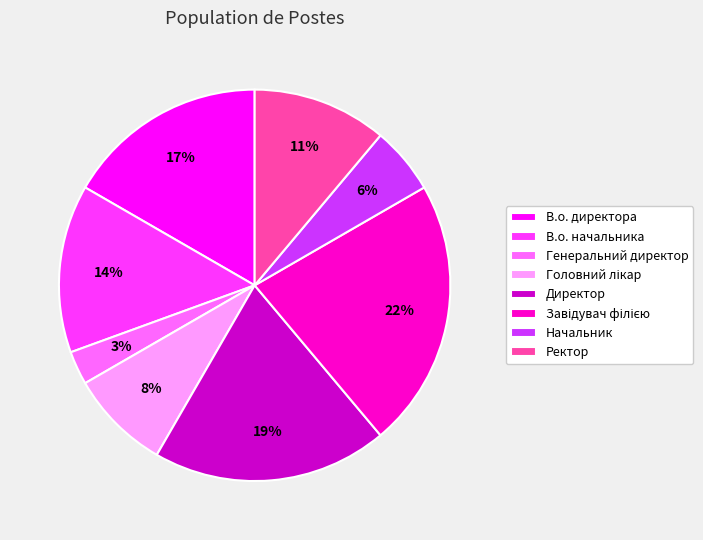

Count the number of slices in the pie.

8